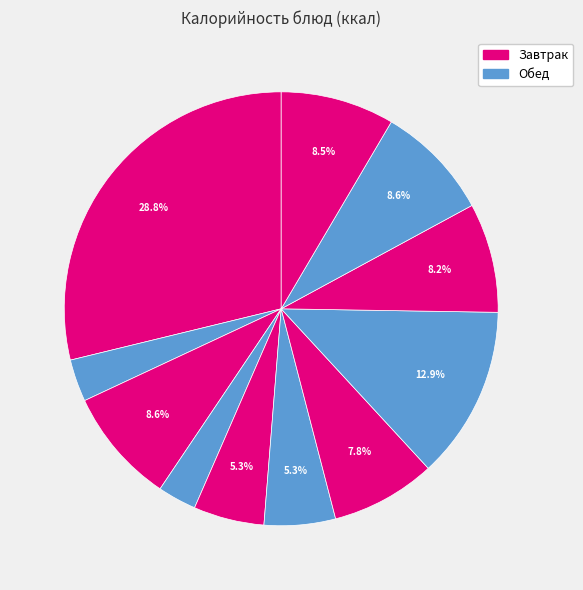

How many slices are in this pie chart?

11